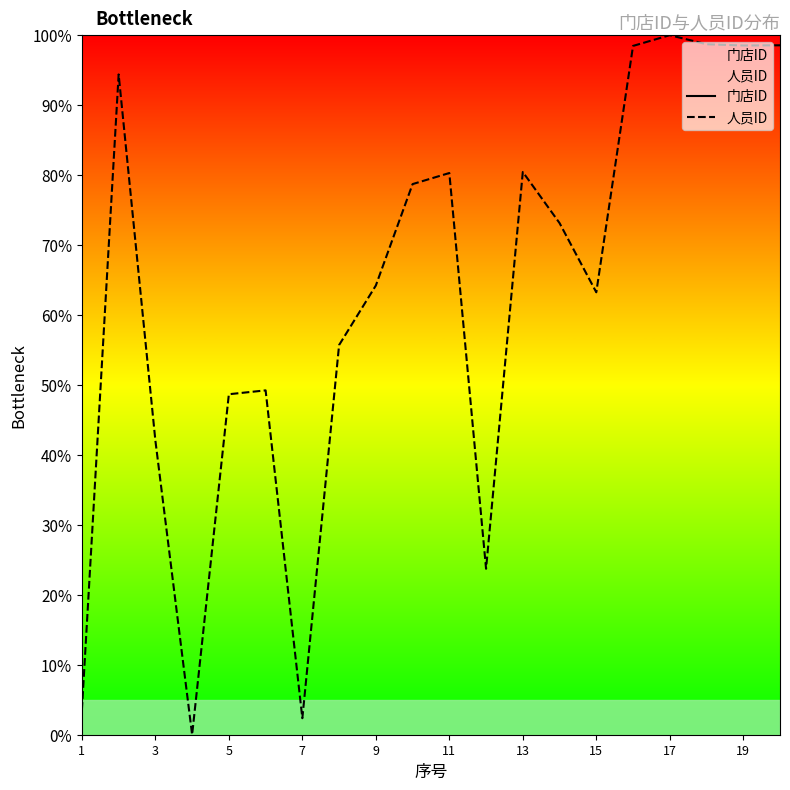

Which series reaches the minimum Y coordinate?

人员ID